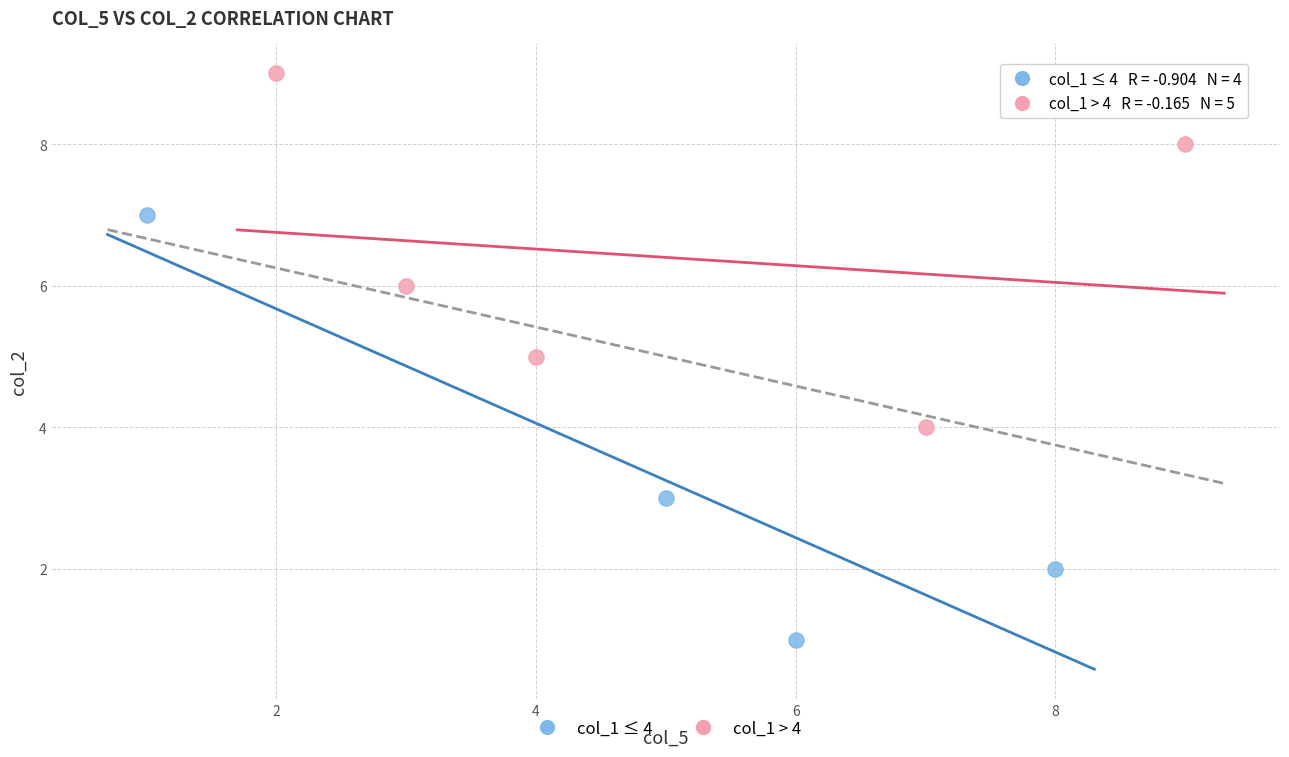

Which series contains the lowest Y value?

col_1 ≤ 4